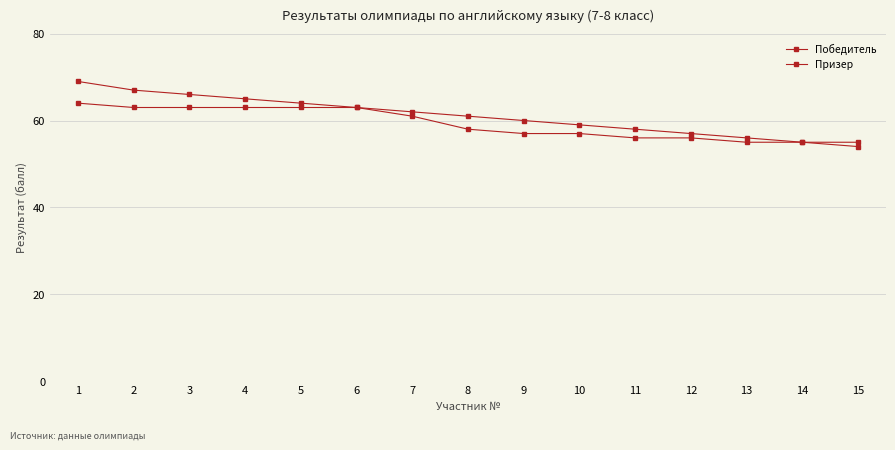

List the series in order of their overall mean, lowest first.

Призер, Победитель